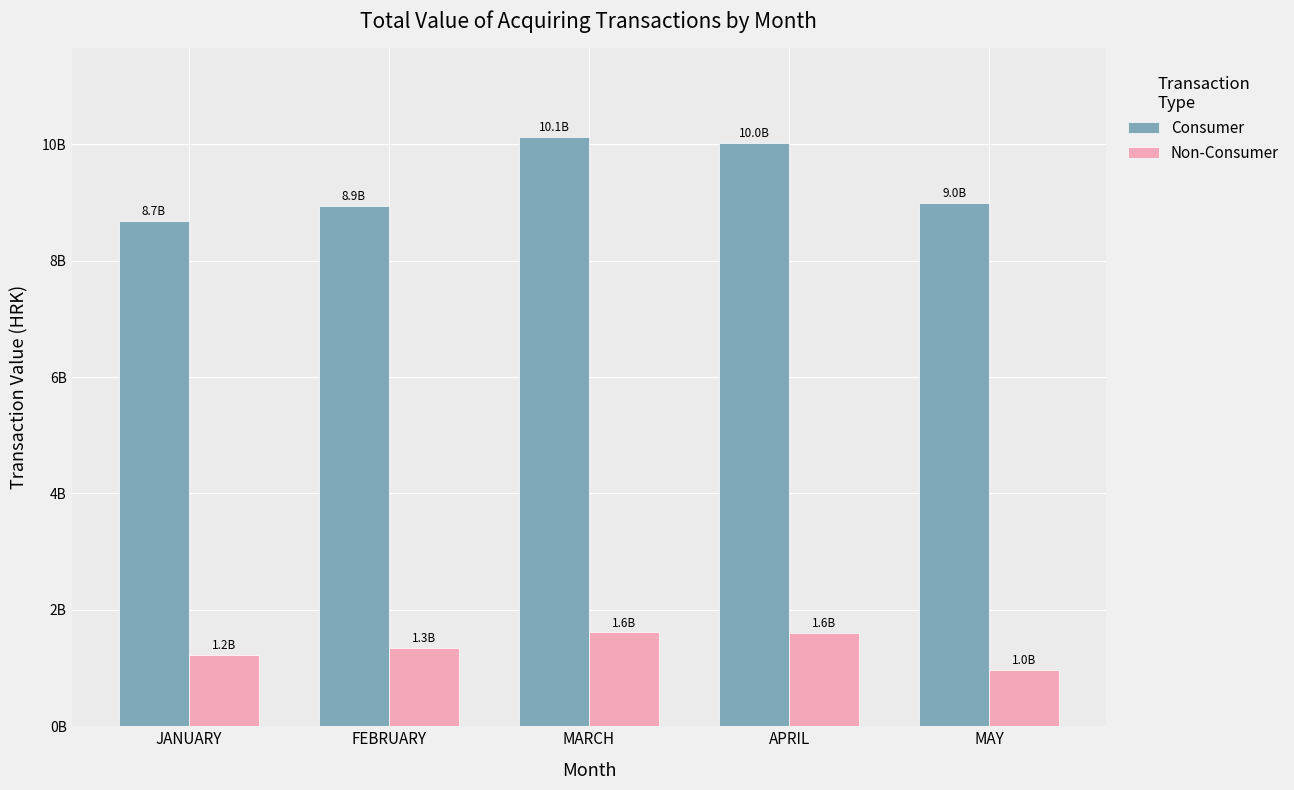

What are all the series names shown in the legend?

Consumer, Non-Consumer